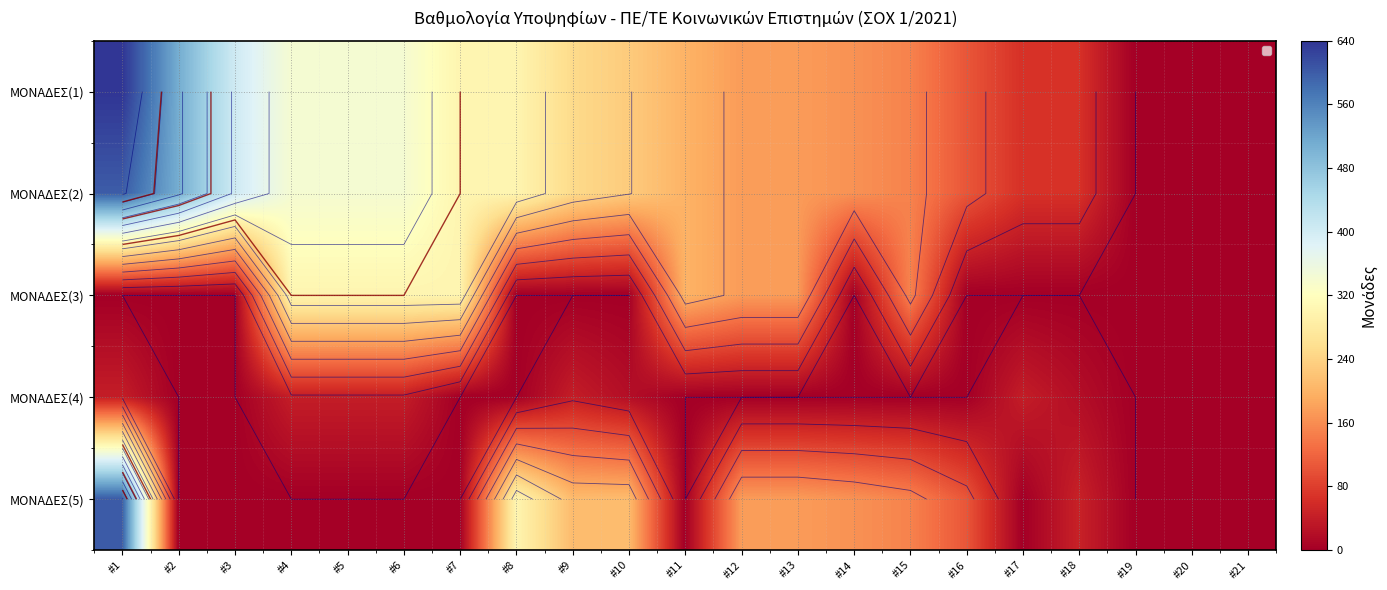

Where does the ΜΟΝΑΔΕΣ(1) series first go above 200?

#1